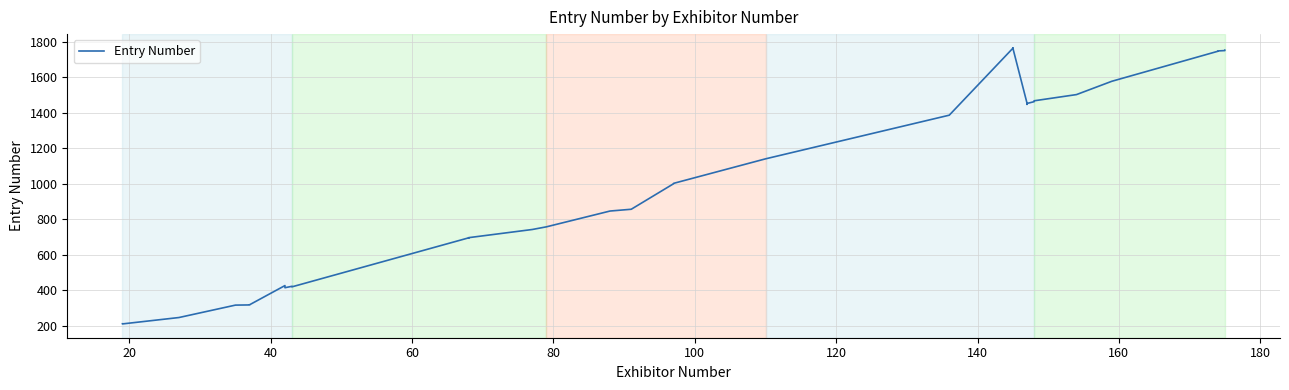

The value at 120 is 706. True or false?

False